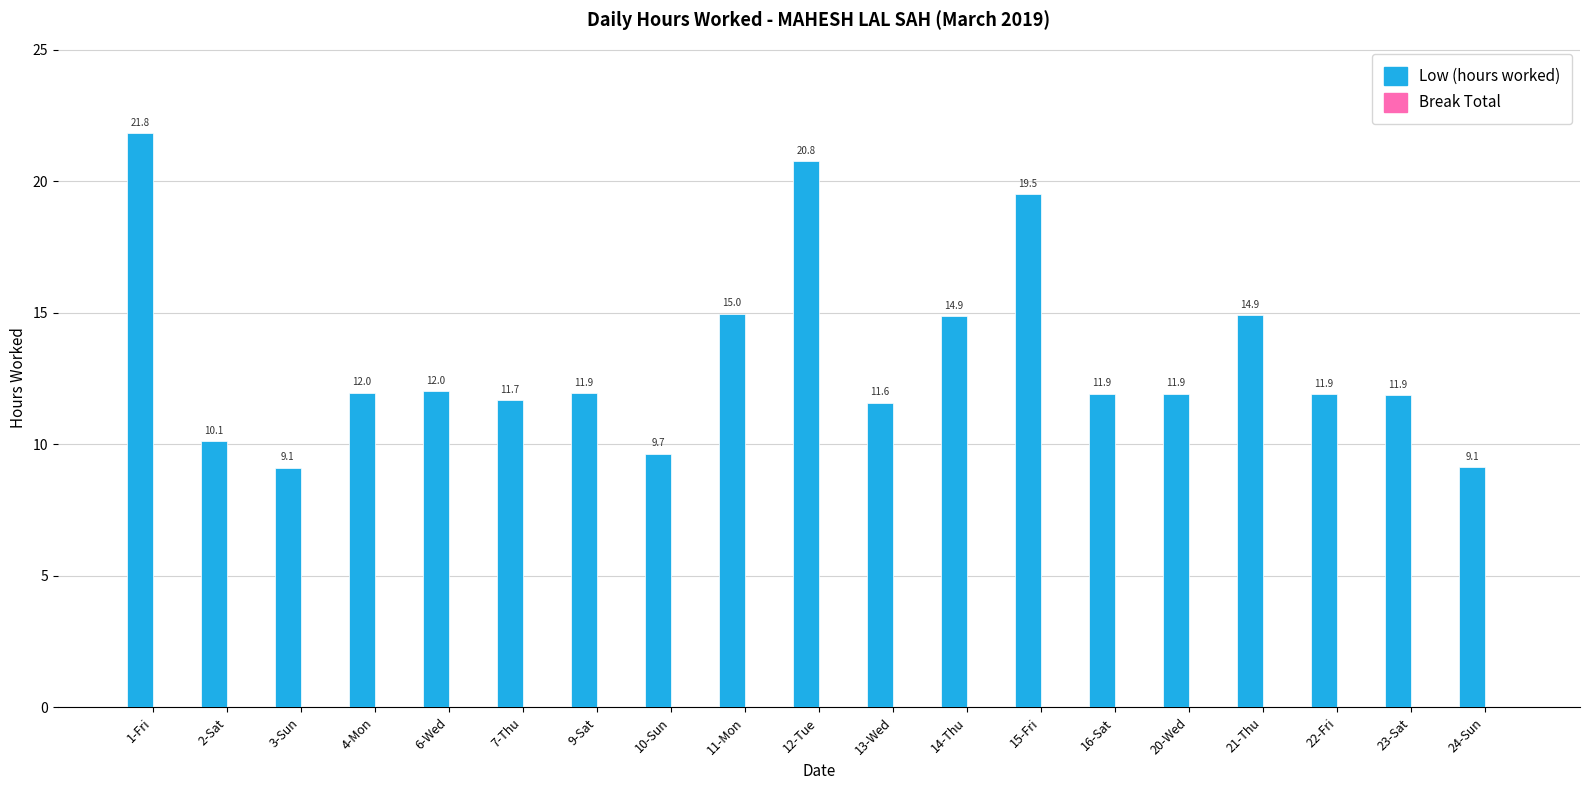

What is the difference between the maximum and second lowest values?

12.7